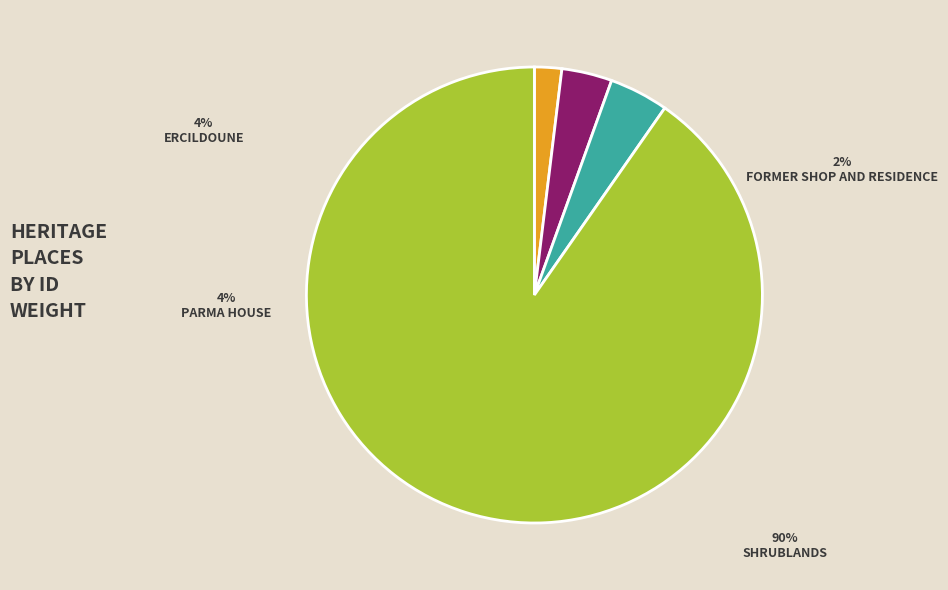

Rank the categories by value from lowest to highest.

FORMER SHOP AND RESIDENCE, ERCILDOUNE, PARMA HOUSE, SHRUBLANDS